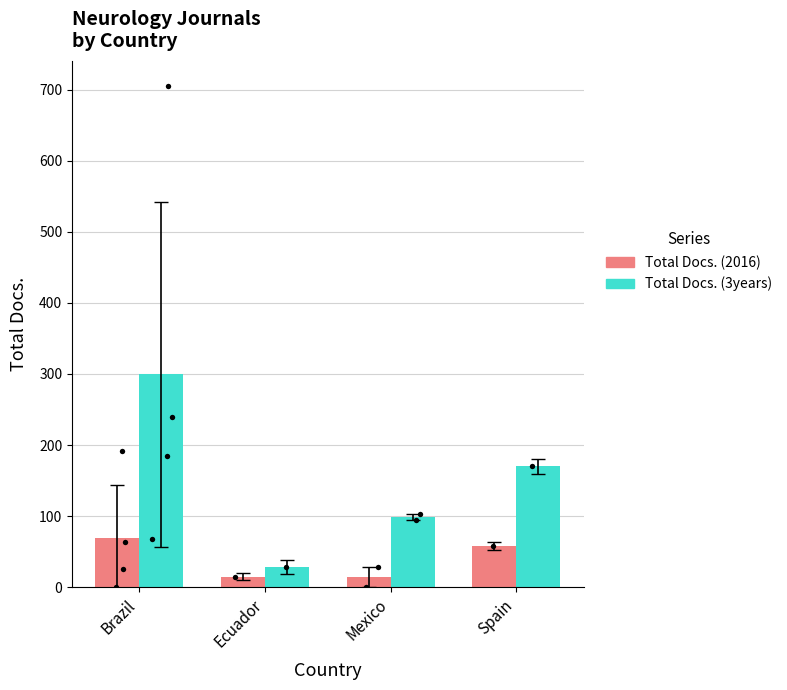

At how many categories does at least one series exceed 136?

2